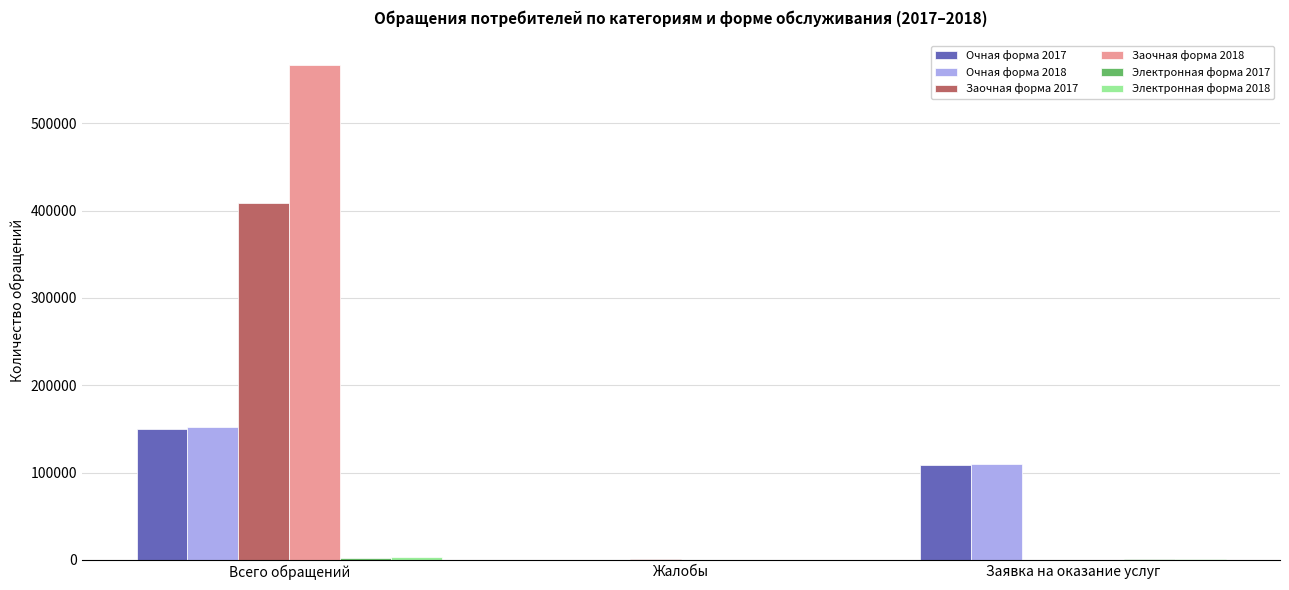

What value does the Очная форма 2018 series have at Жалобы, to the nearest 50?

150